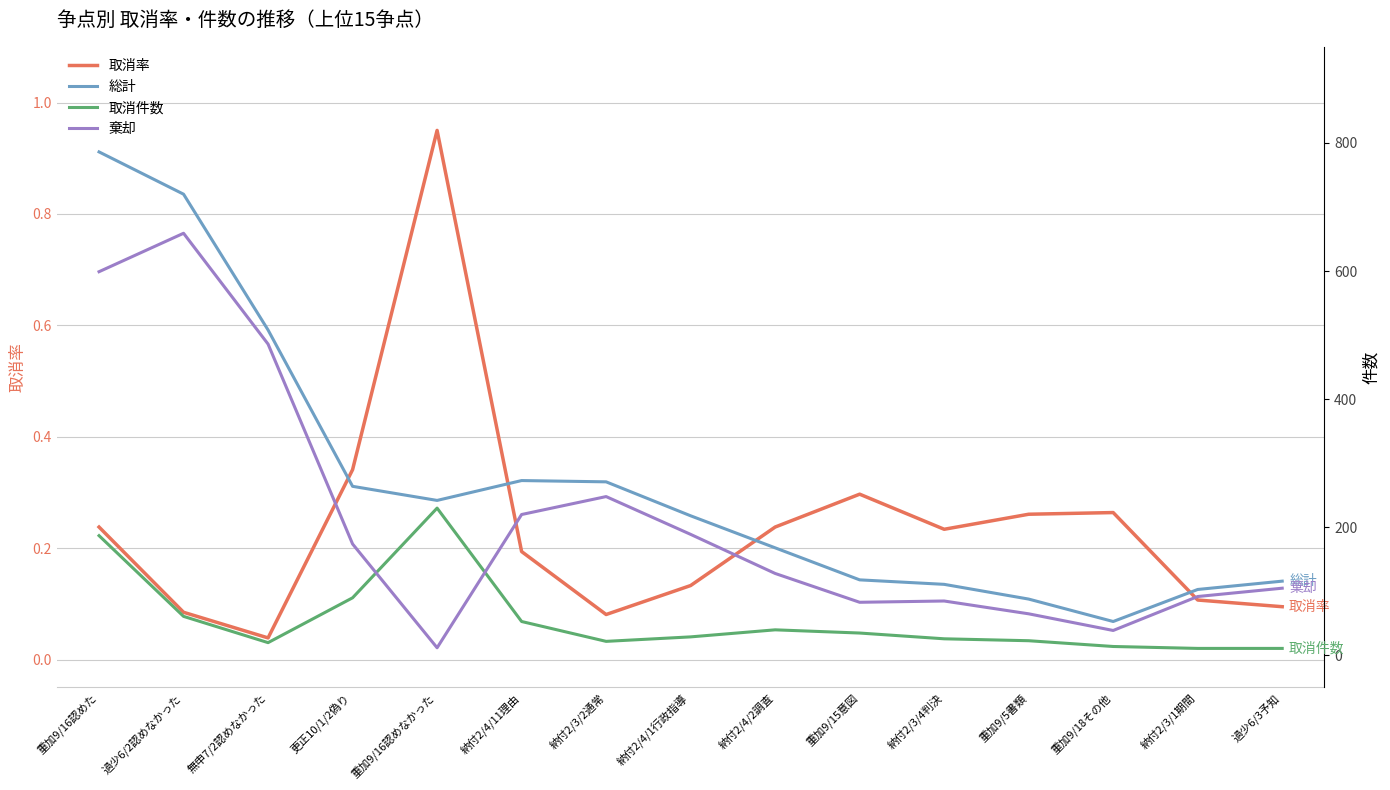

True or false: 総計 has a value of 104.0 at 納付2/4/2調査.

False